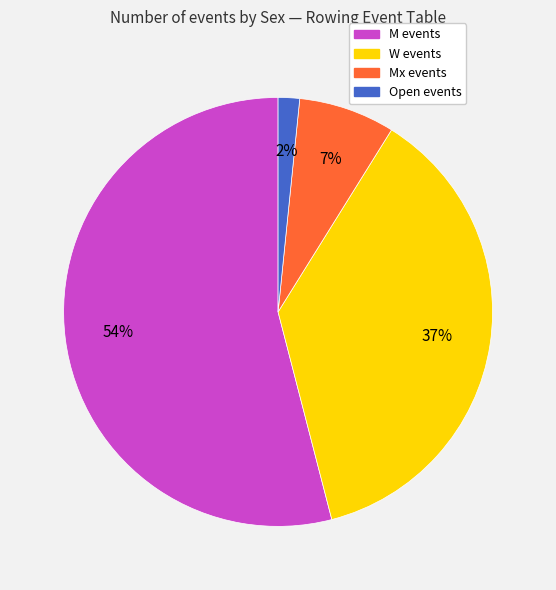

Is there any slice that represents more than half of the pie?

Yes